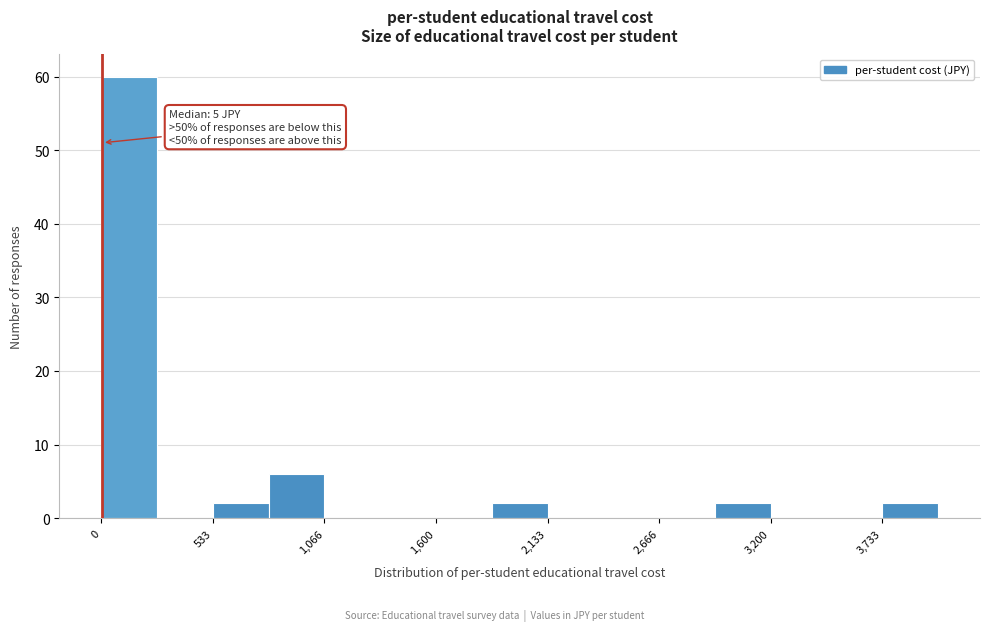

Around what value on the x-axis is the tallest bar? Give the approximate position of its centre, as read against the axis.

100